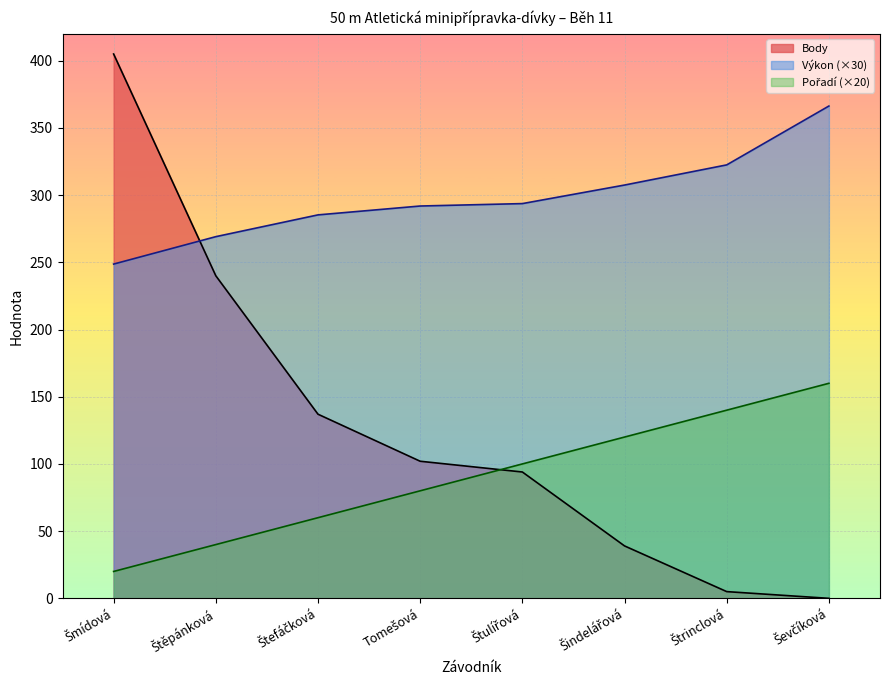

List the series in order of their overall mean, highest first.

Výkon, Body, Pořadí